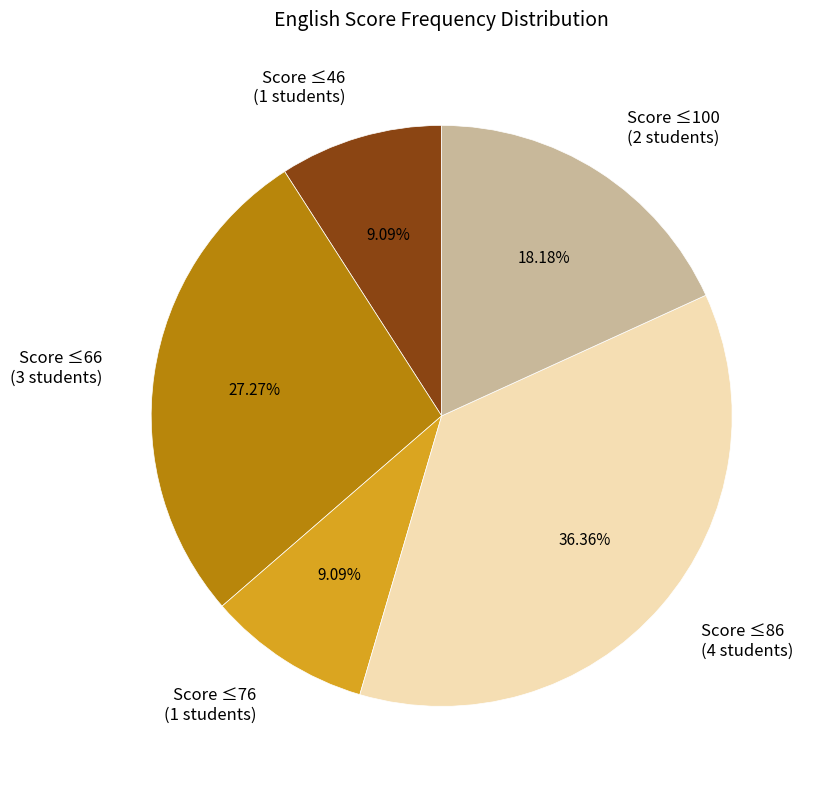

What is the ratio of the value at Score ≤46 (1 students) to the value at Score ≤66 (3 students)?

0.3